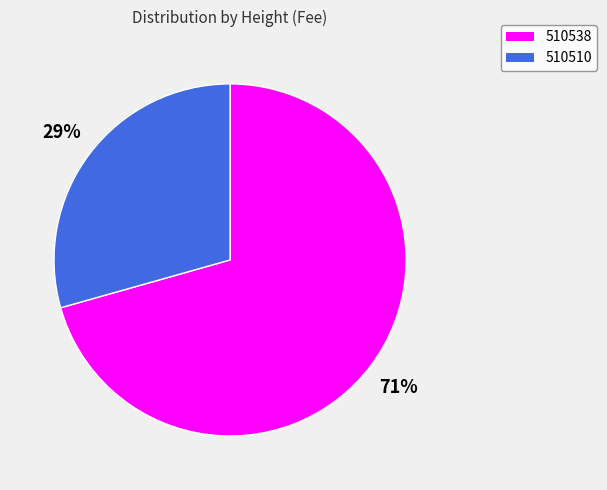

How many segments does this pie chart have?

2